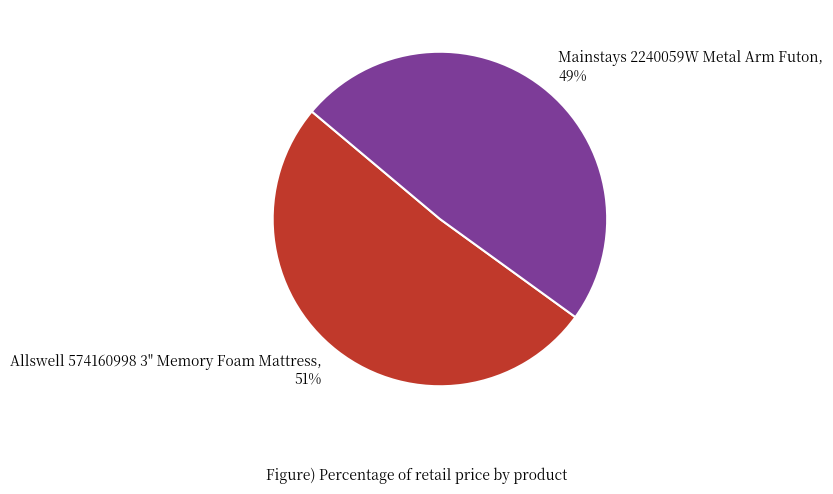

To the nearest percent, what percentage of the pie is Mainstays 2240059W Metal Arm Futon?

49%